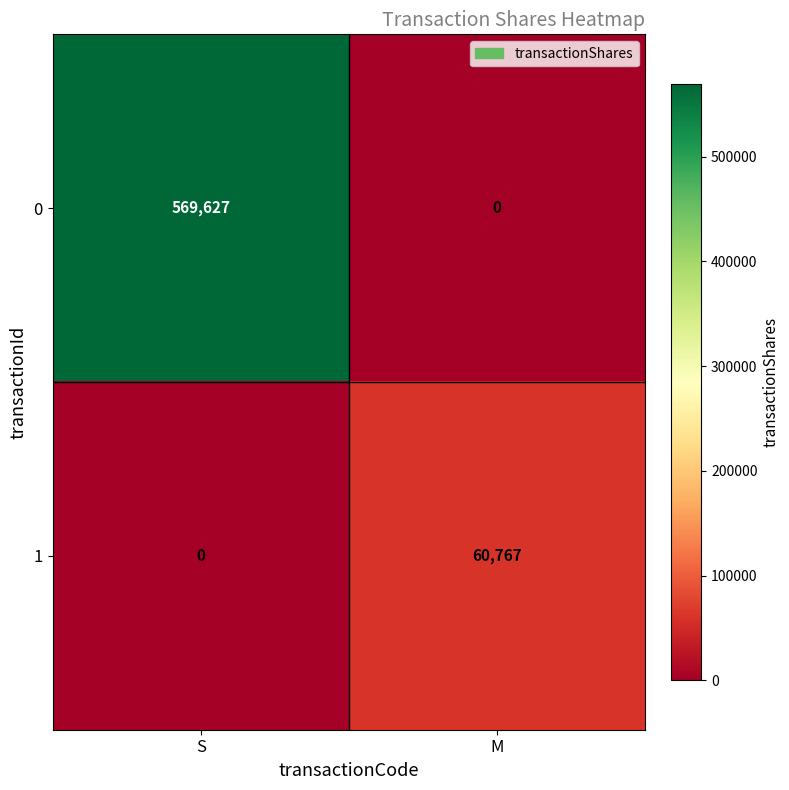

What is the difference between the 1 values at S and M?

60767